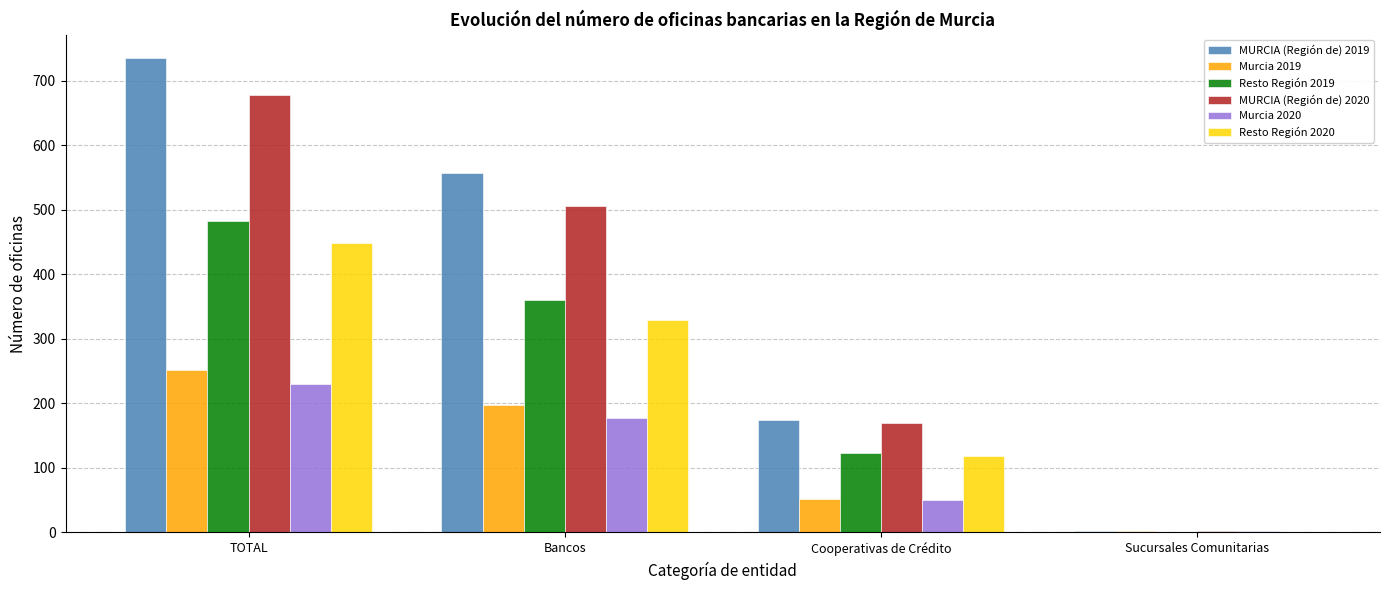

What is the maximum value for MURCIA (Región de) 2020?

678